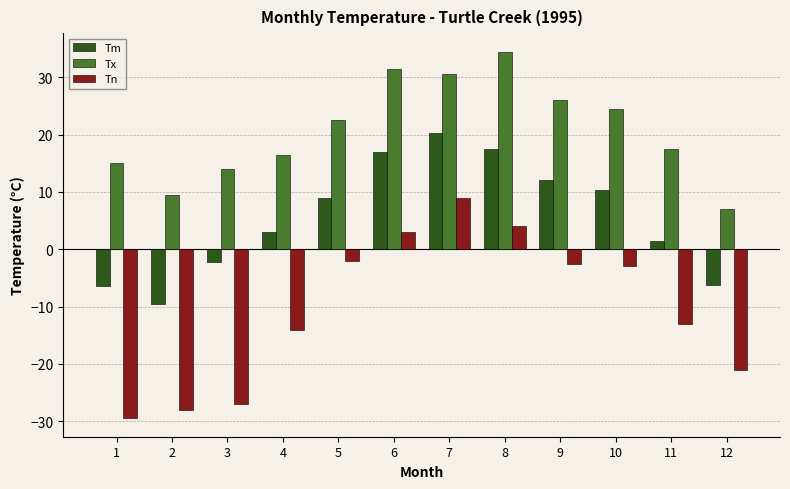

At 12, list the series in order from smallest to largest.

Tn, Tm, Tx